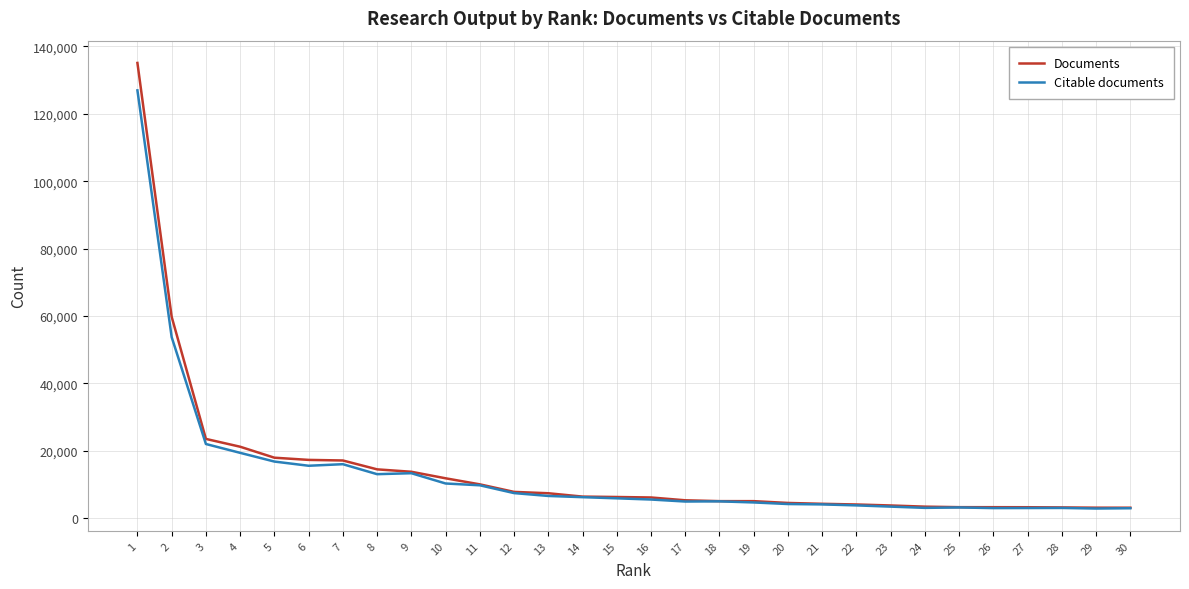

Where does the Documents series first go above 6226?

1